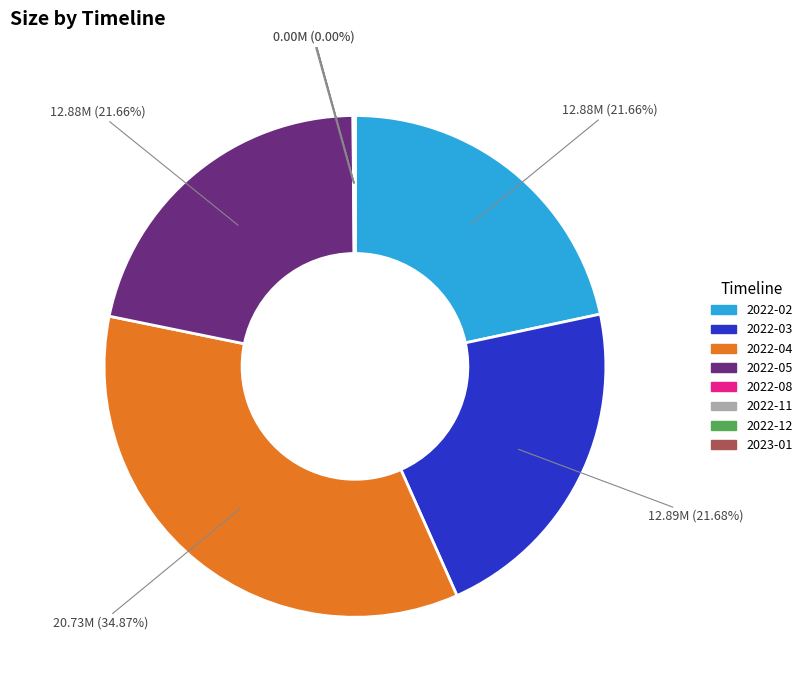

Does 2022-05 account for over 50% of the chart?

No